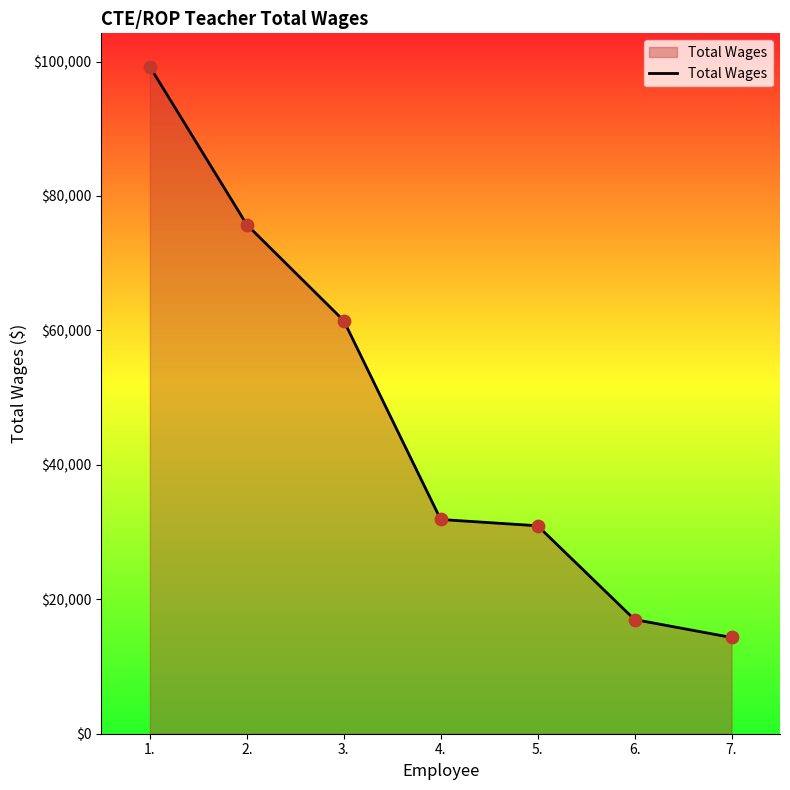

Approximately how many times larger is the value at 2. compared to 1.?

0.8